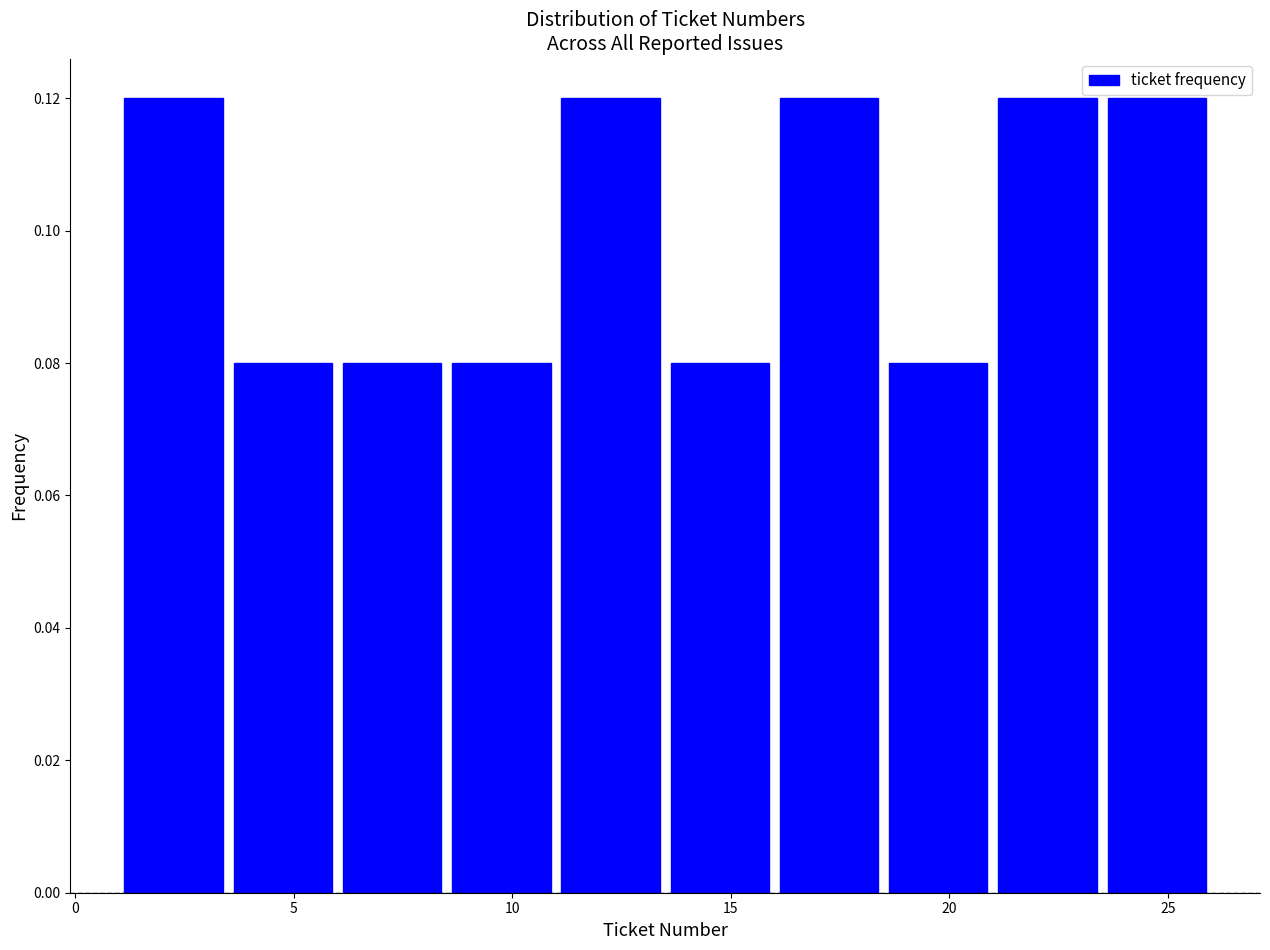

Reading left to right, list every bar in this chart as the range it spans on the x-axis followed by its height. The values are not printed on the chart, so give them approximately, as read against the axis.

1.0 to 3.5: 0.12
3.5 to 6.0: 0.08
6.0 to 8.5: 0.08
8.5 to 11.0: 0.08
11.0 to 13.5: 0.12
13.5 to 16.0: 0.08
16.0 to 18.5: 0.12
18.5 to 21.0: 0.08
21.0 to 23.5: 0.12
23.5 to 26.0: 0.12